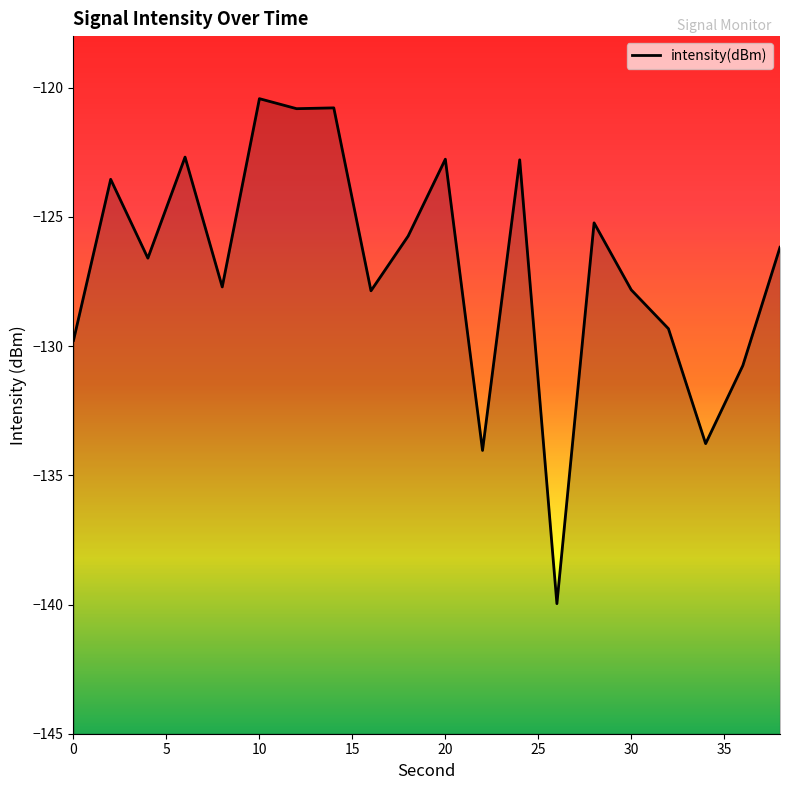

What is the average value?

-126.9